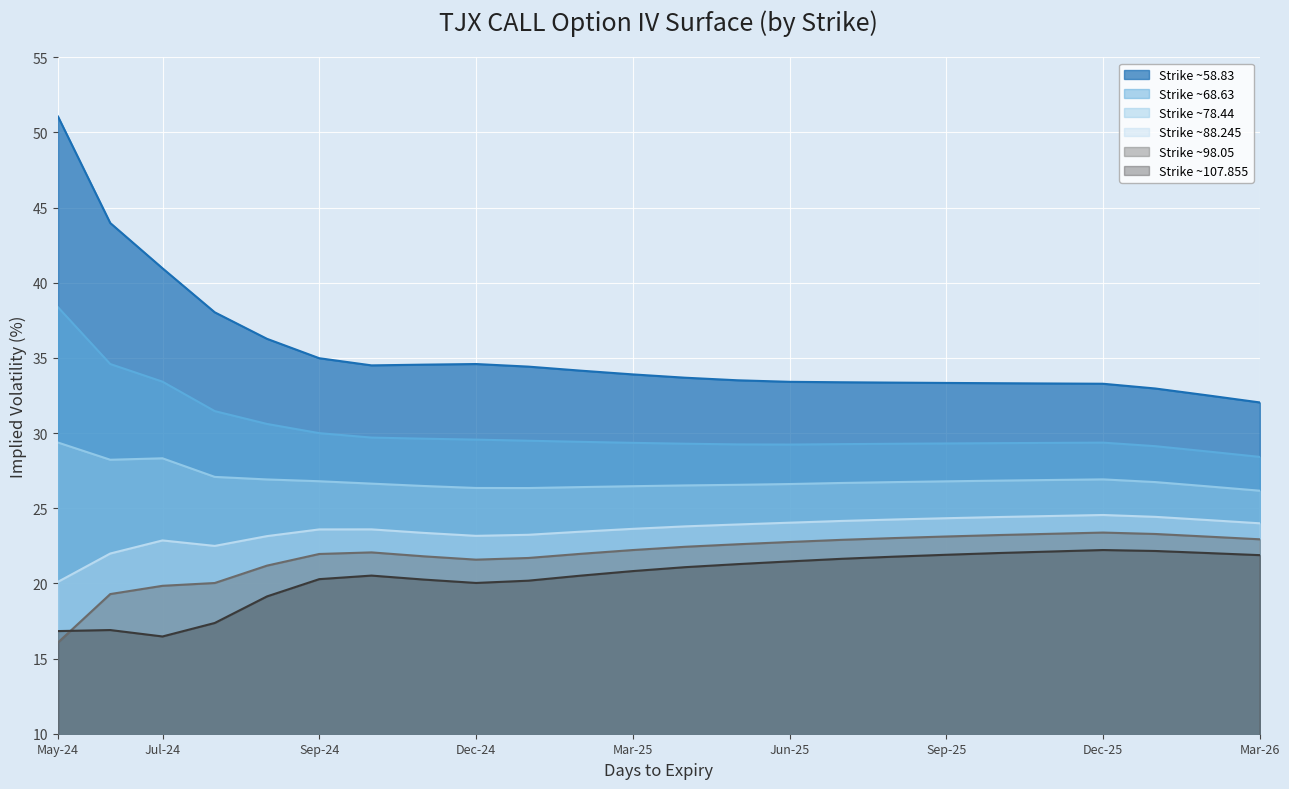

Where is the first local minimum for Strike ~88.245?

120